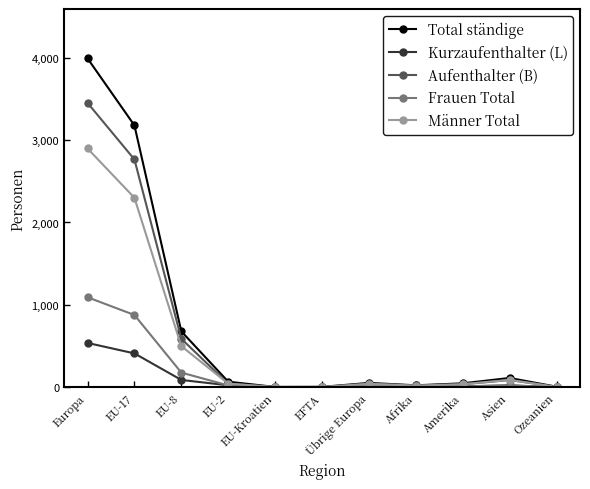

At which label does Total ständige reach its peak?

Europa